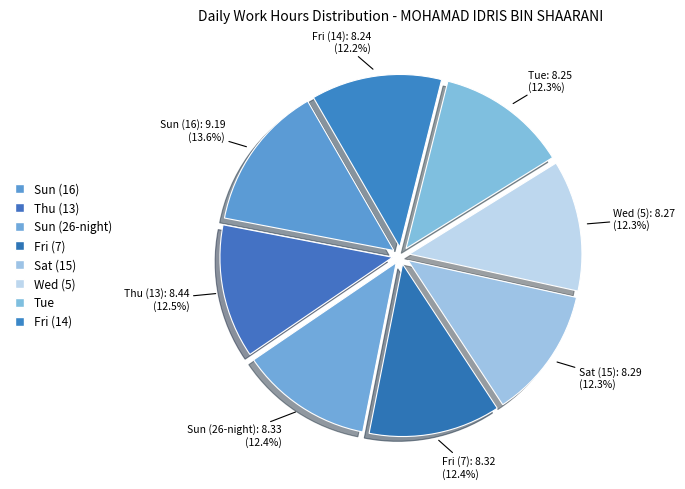

Is the sum of Fri (14) and Sun (16) greater than half?

No